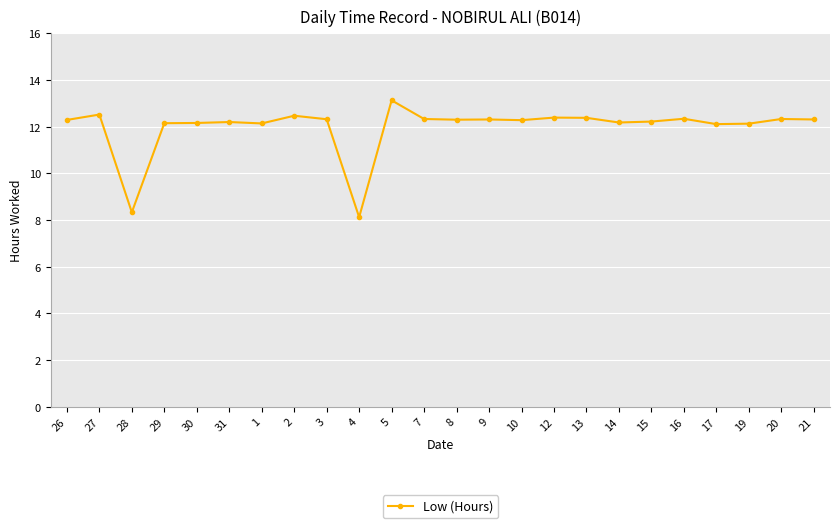

Where does the data first go above 12?

26